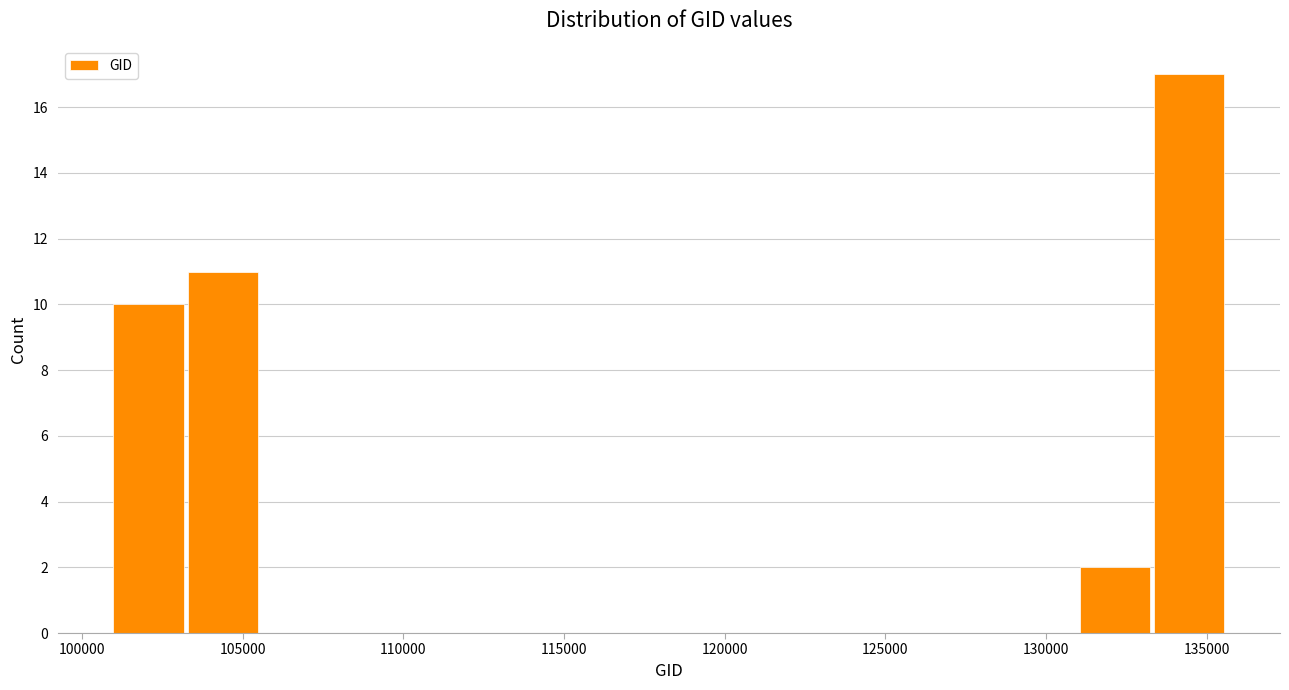

What is the height of the bar covering 101000 to 103000 on the x-axis? Neither the bar edges nor the heights are printed on the chart, so give them approximately, as read against the axes.

10